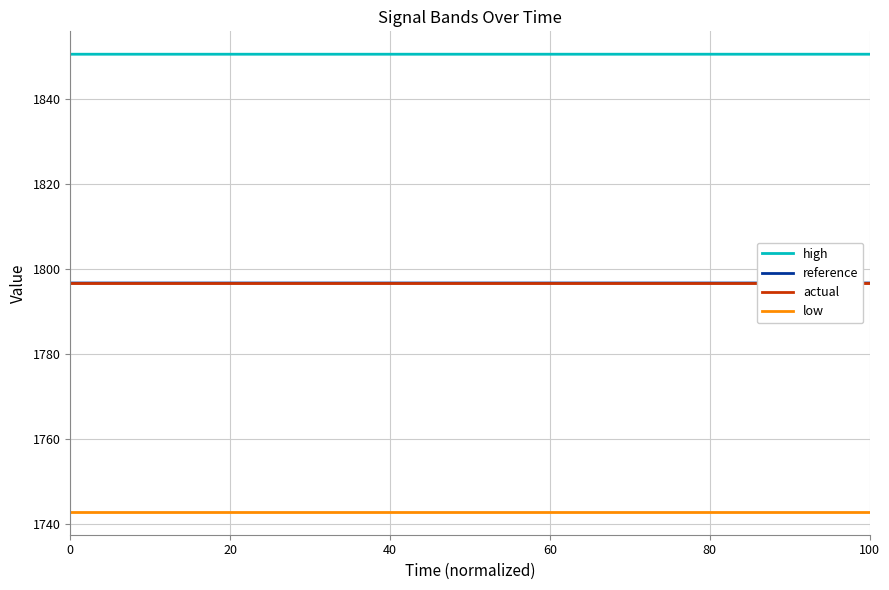

True or false: high and reference cross at least once.

False